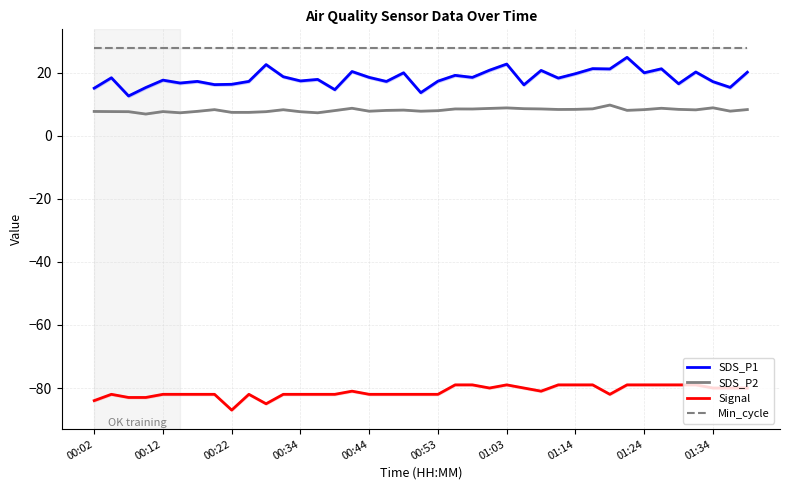

What is the maximum value shown in the chart?

28.0